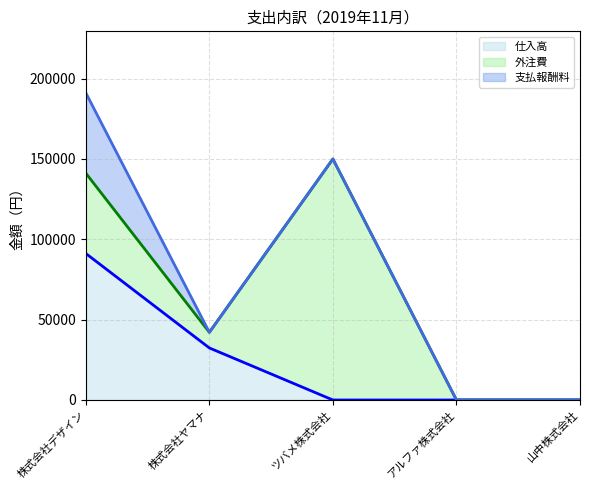

True or false: 仕入高 and 支払報酬料 intersect in this chart.

False